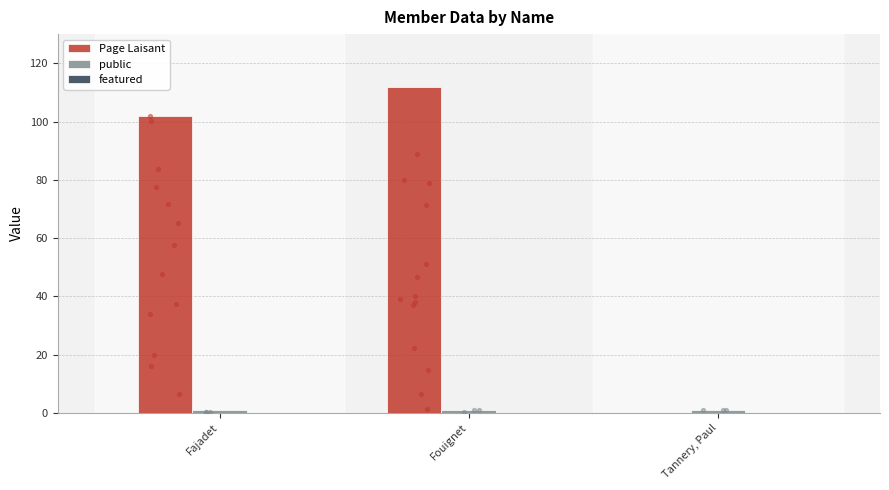

Which series contains the highest Y value?

Page Laisant